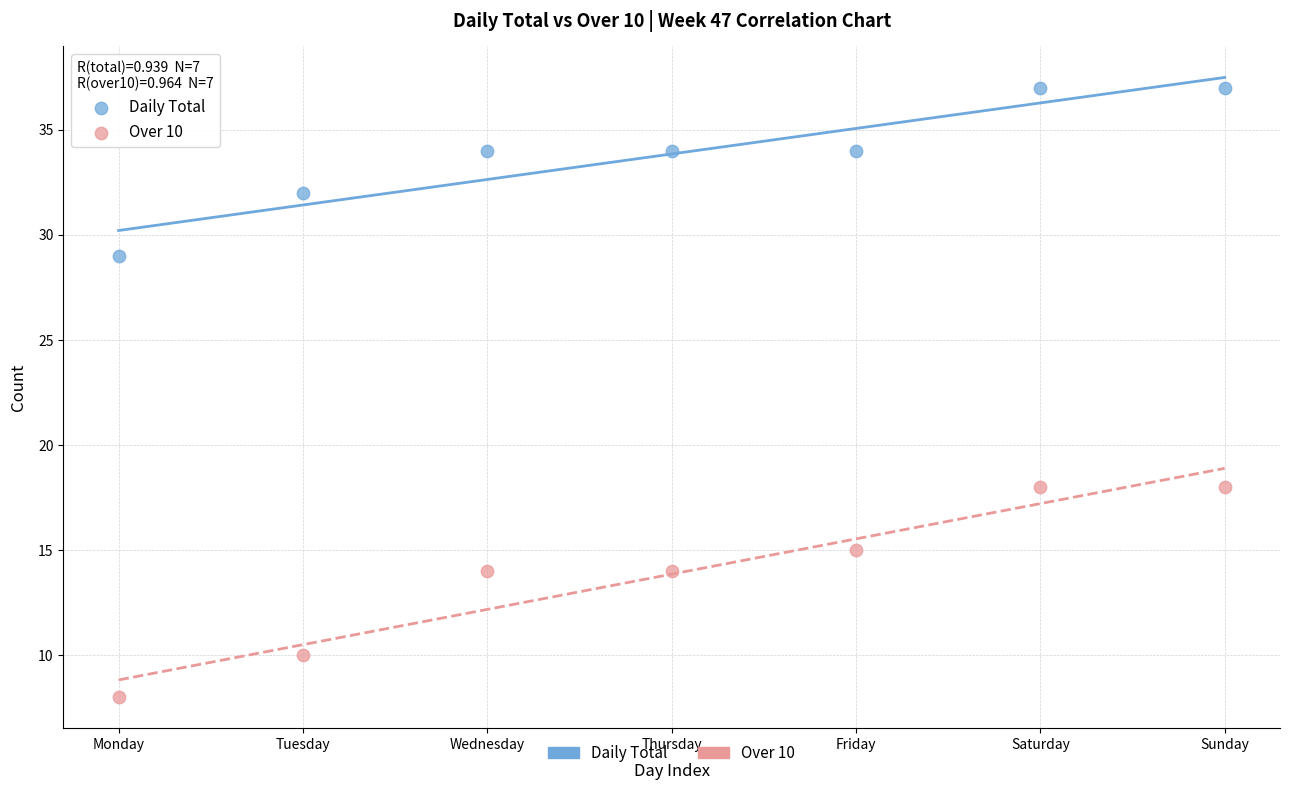

Which series reaches the maximum Y coordinate?

Daily Total